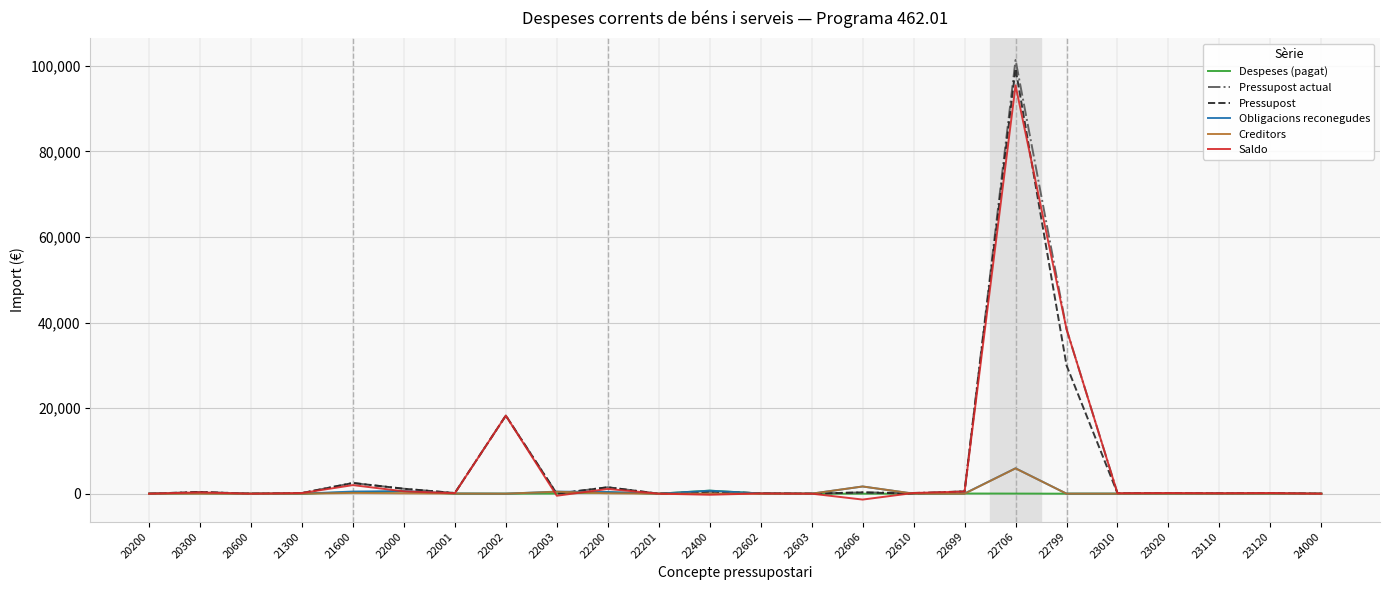

At which label does Pressupost first exceed 150?

20300